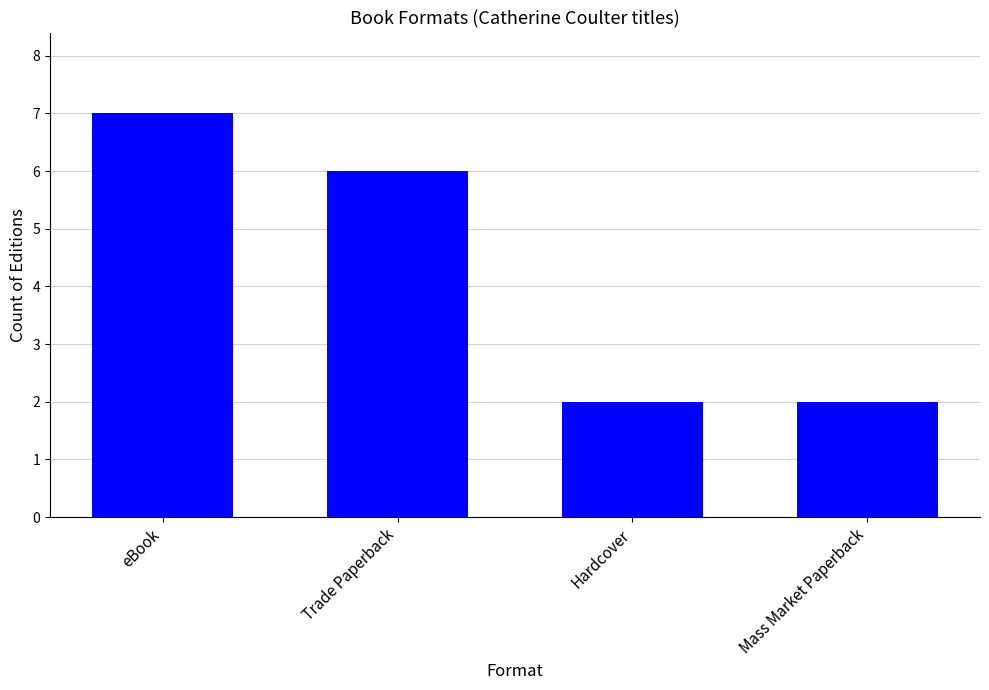

Which label corresponds to the largest value in the chart?

eBook